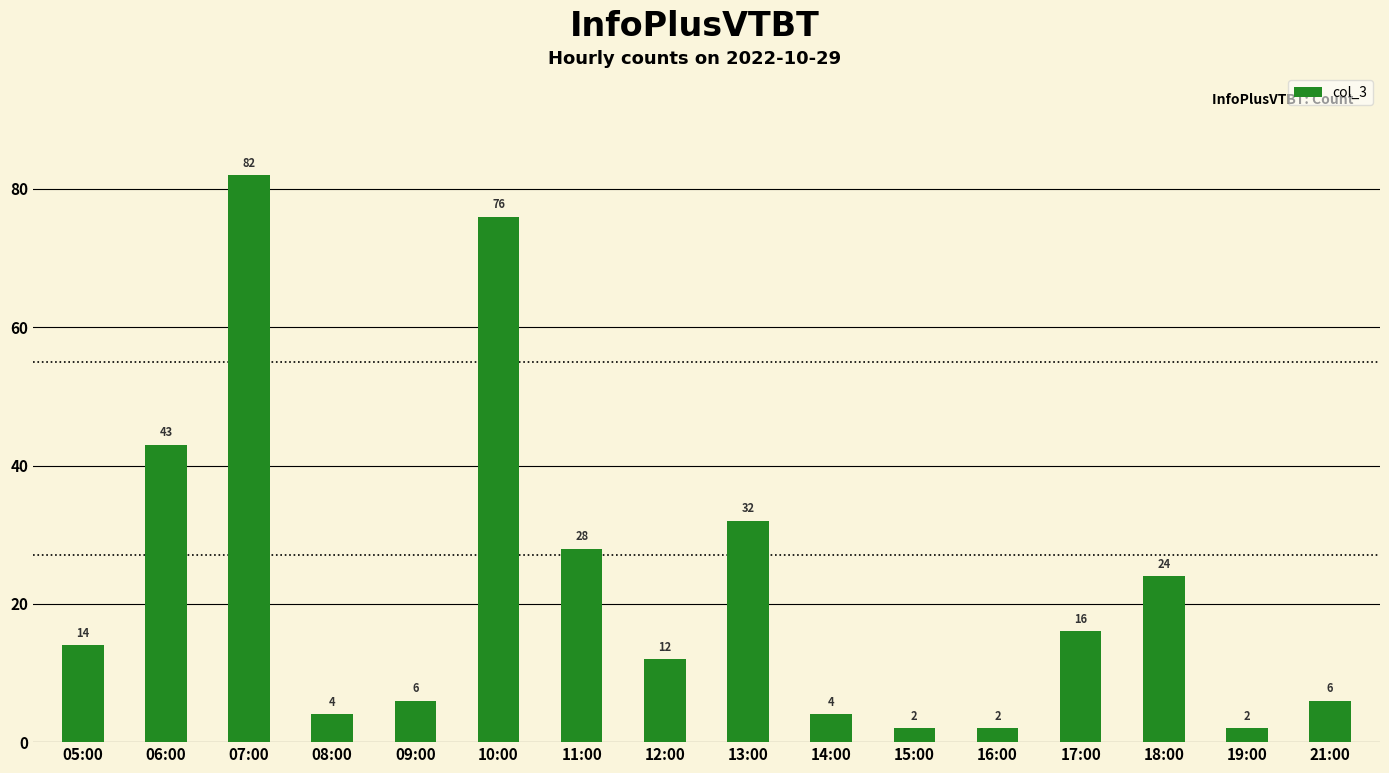

Reading right to left, extract all data points from this chart.

21:00=6	19:00=2	18:00=24	17:00=16	16:00=2	15:00=2	14:00=4	13:00=32	12:00=12	11:00=28	10:00=76	09:00=6	08:00=4	07:00=82	06:00=43	05:00=14